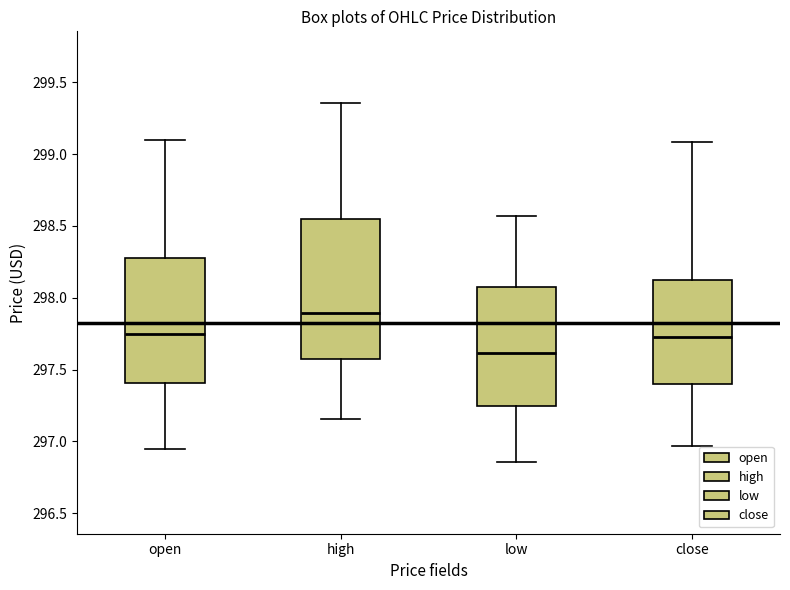

Reading left to right, read every box against the y-axis: the position of its median line, the range the box covers, and the ends of its whiskers. The values are not printed on the chart, so give them approximately, as read against the axis.

open: median 297.75, box 297.40 to 298.30, whiskers 296.95 to 299.10
high: median 297.90, box 297.55 to 298.55, whiskers 297.15 to 299.35
low: median 297.60, box 297.25 to 298.10, whiskers 296.85 to 298.55
close: median 297.75, box 297.40 to 298.15, whiskers 296.95 to 299.10